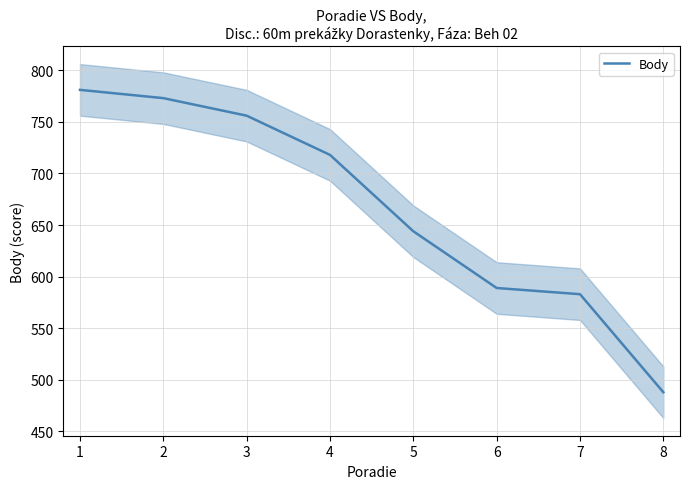

What is the difference between the second highest and minimum values?

285